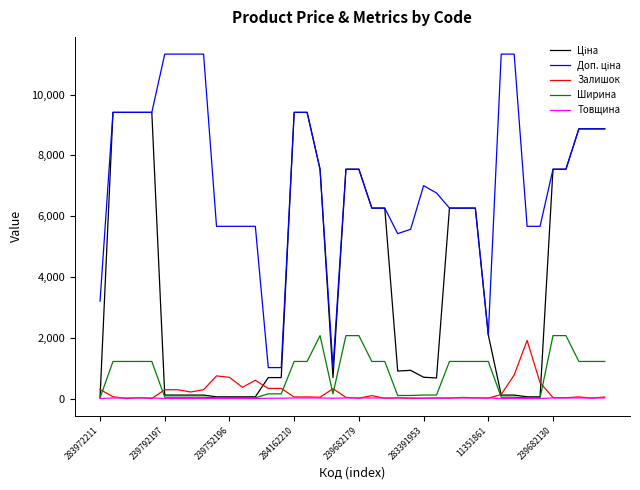

What is the maximum value for Ширина?

2070.0